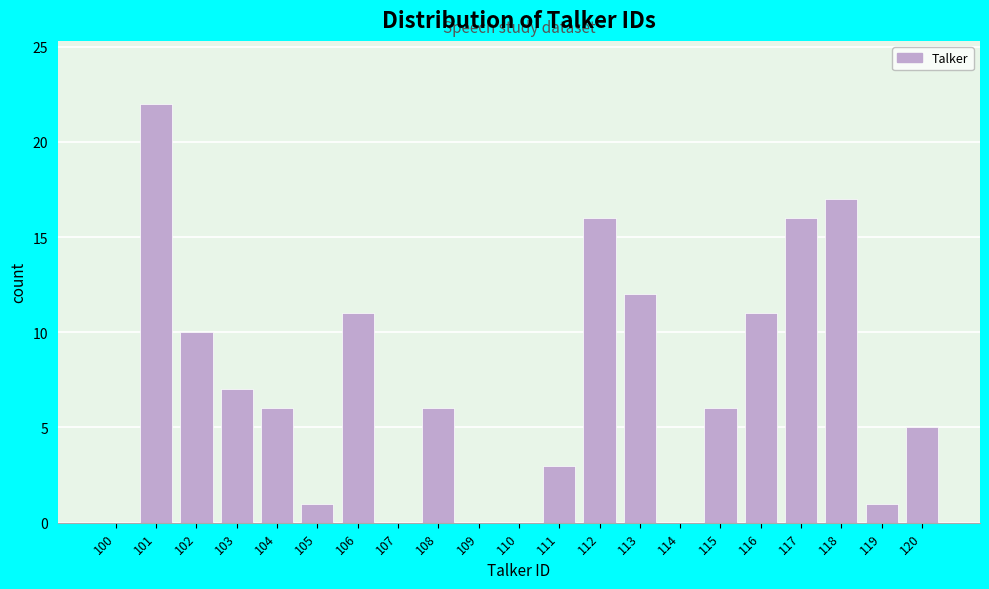

Reading left to right, what are all the values shown in this chart?

100=0	101=22	102=10	103=7	104=6	105=1	106=11	107=0	108=6	109=0	110=0	111=3	112=16	113=12	114=0	115=6	116=11	117=16	118=17	119=1	120=5